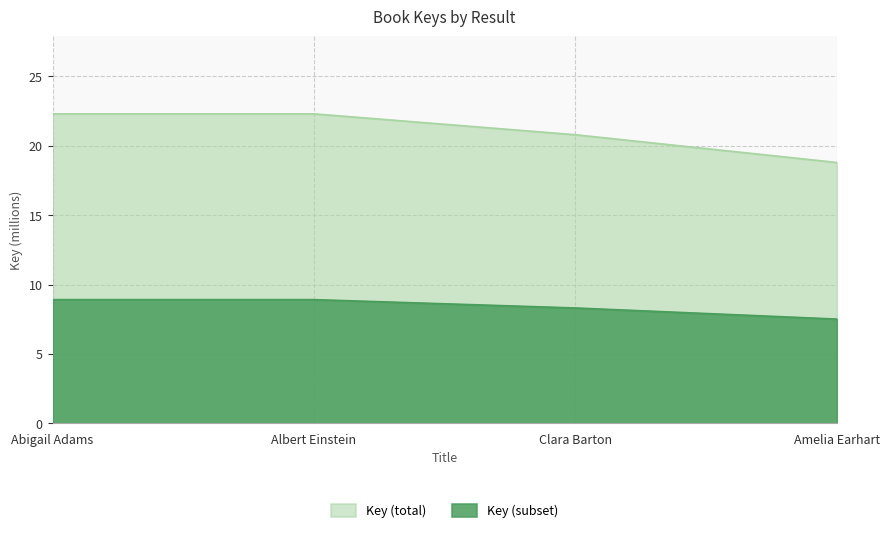

Between Albert Einstein and Abigail Adams, which is larger?

Albert Einstein